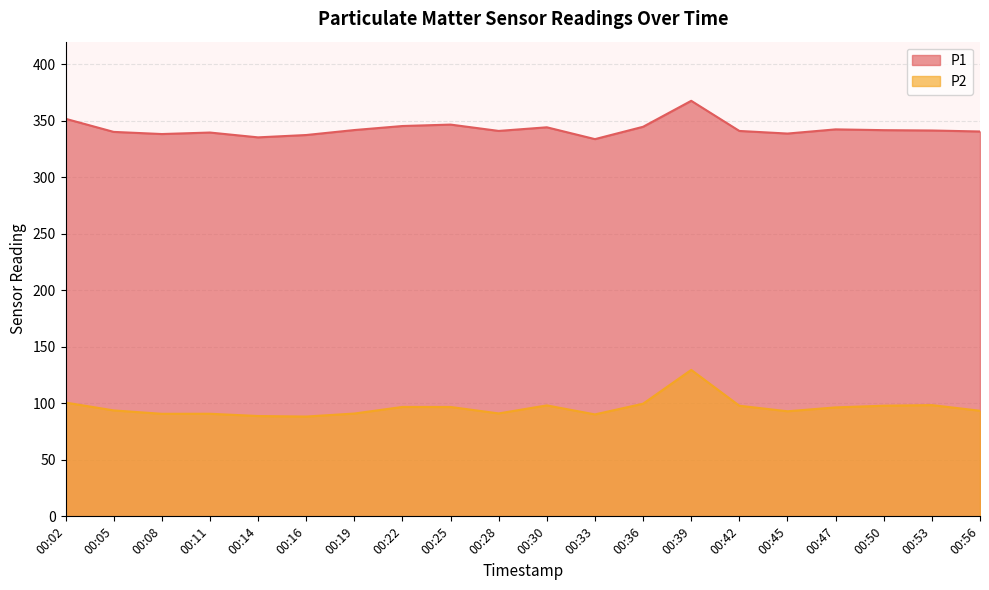

What is the total value across all series at 00:56?

434.0